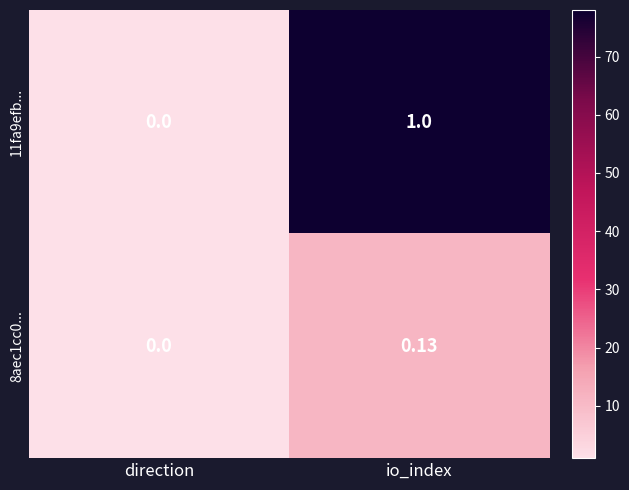

Rank the series by their average value, from highest to lowest.

11fa9efb..., 8aec1cc0...